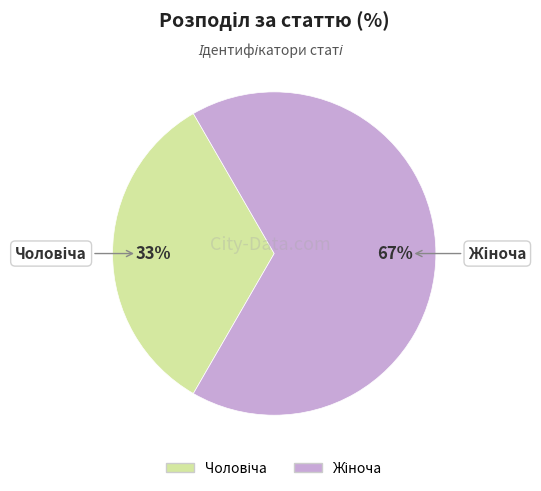

How many segments does this pie chart have?

2